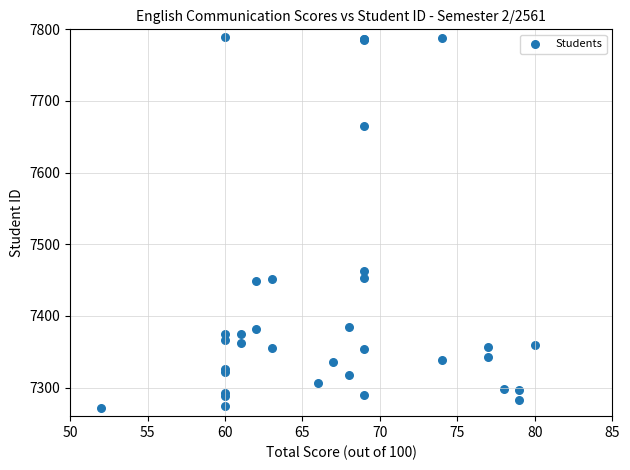

What Y value in the scatter plot is closest to 7530?

7463